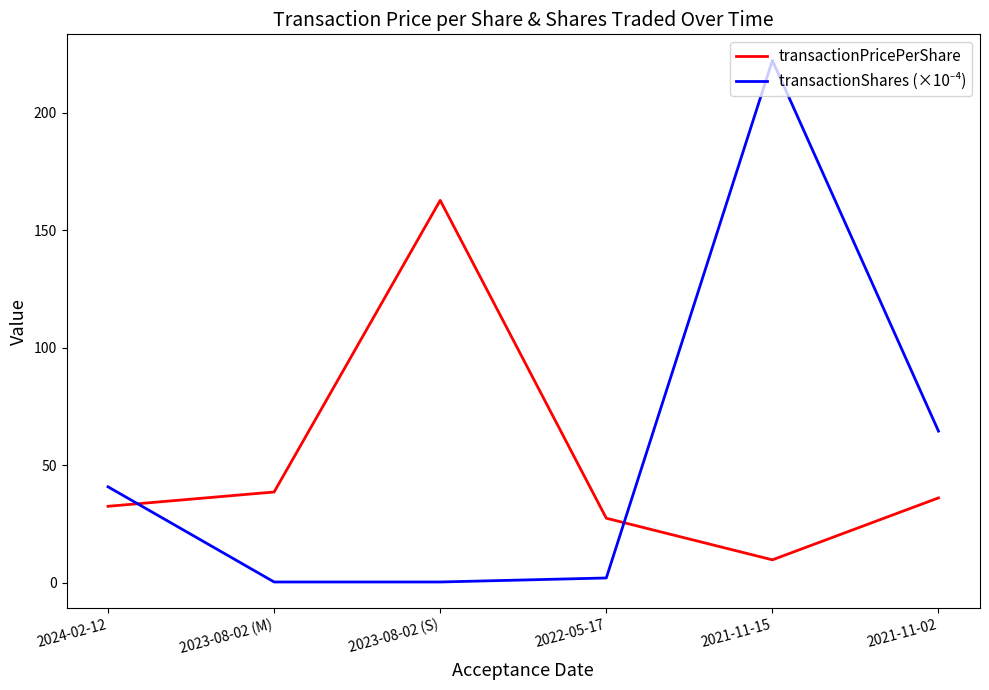

What is the difference between the maximum and minimum values in the transactionPricePerShare series?

152.9